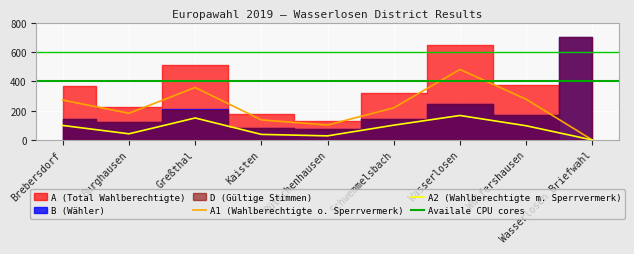

Is this an area chart (filled region under the line)?

No